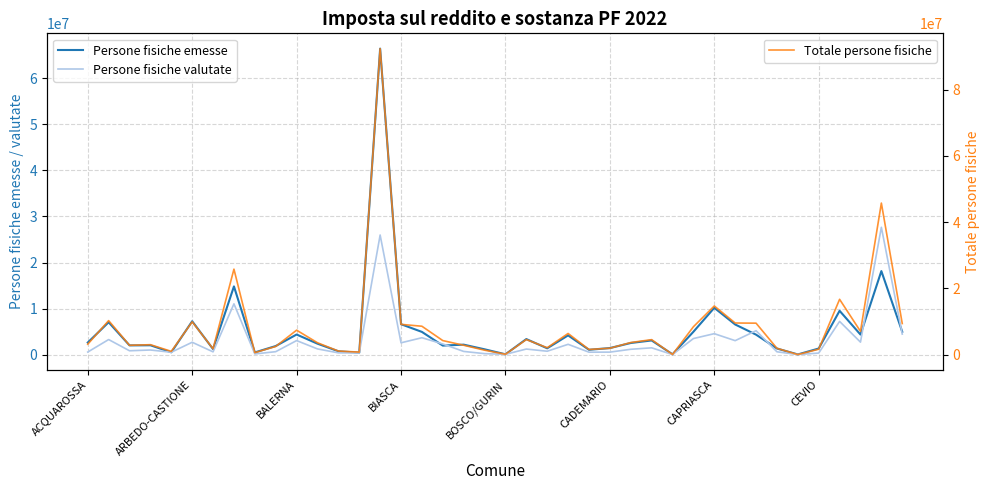

Rank the series by their average value, from highest to lowest.

Totale persone fisiche, Persone fisiche emesse, Persone fisiche valutate